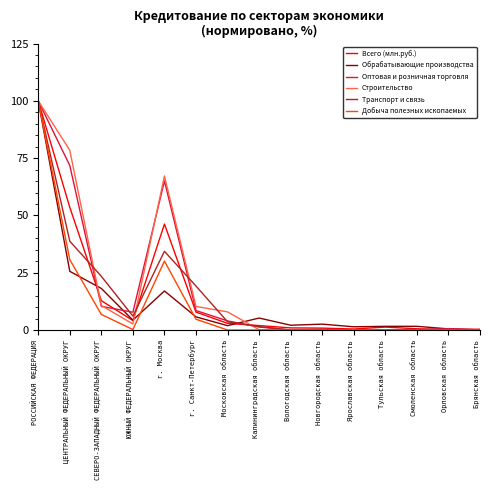

What is the difference between the highest and lowest values at СЕВЕРО-ЗАПАДНЫЙ ФЕДЕРАЛЬНЫЙ ОКРУГ?

16.6